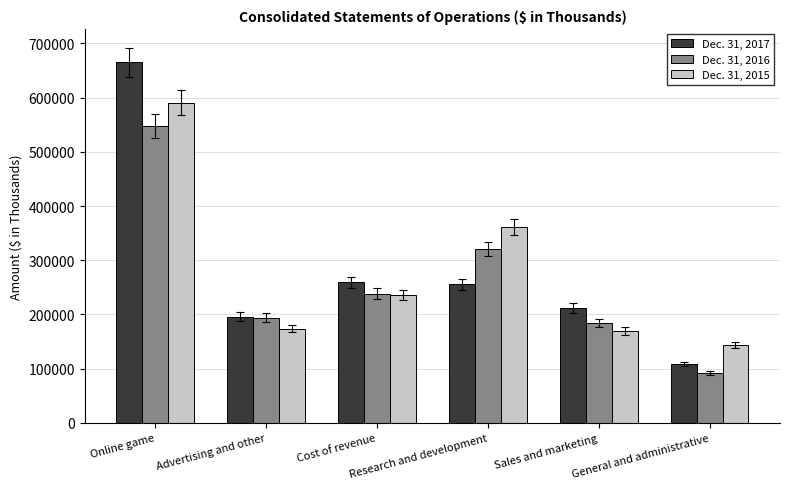

What is the difference between the Dec. 31, 2017 values at Sales and marketing and Online game?

453563